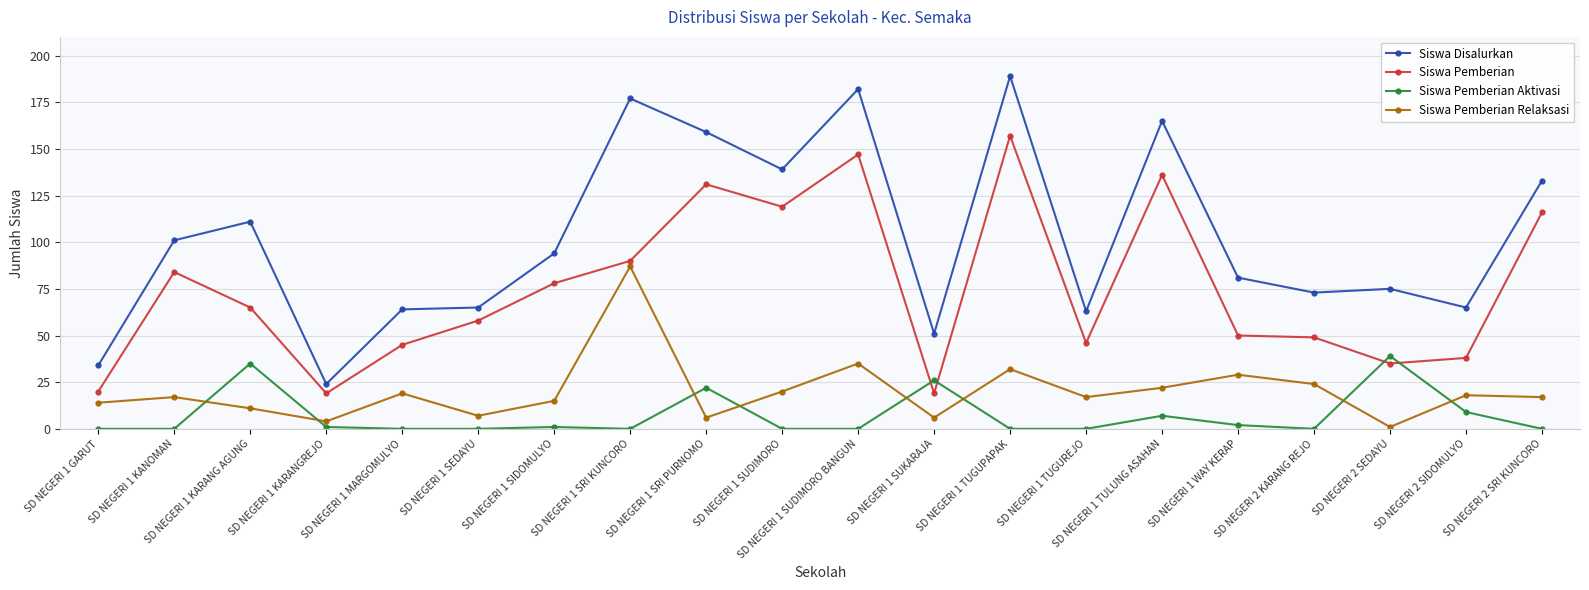

Where is Siswa Pemberian Aktivasi nearest to the value 19?

SD NEGERI 1 SRI PURNOMO